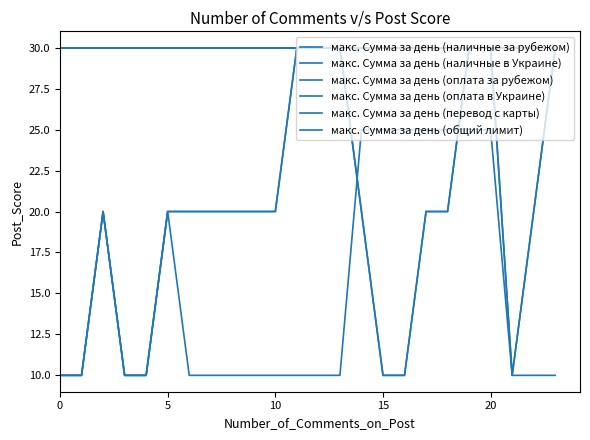

Does the chart display data point markers on the line(s)?

No